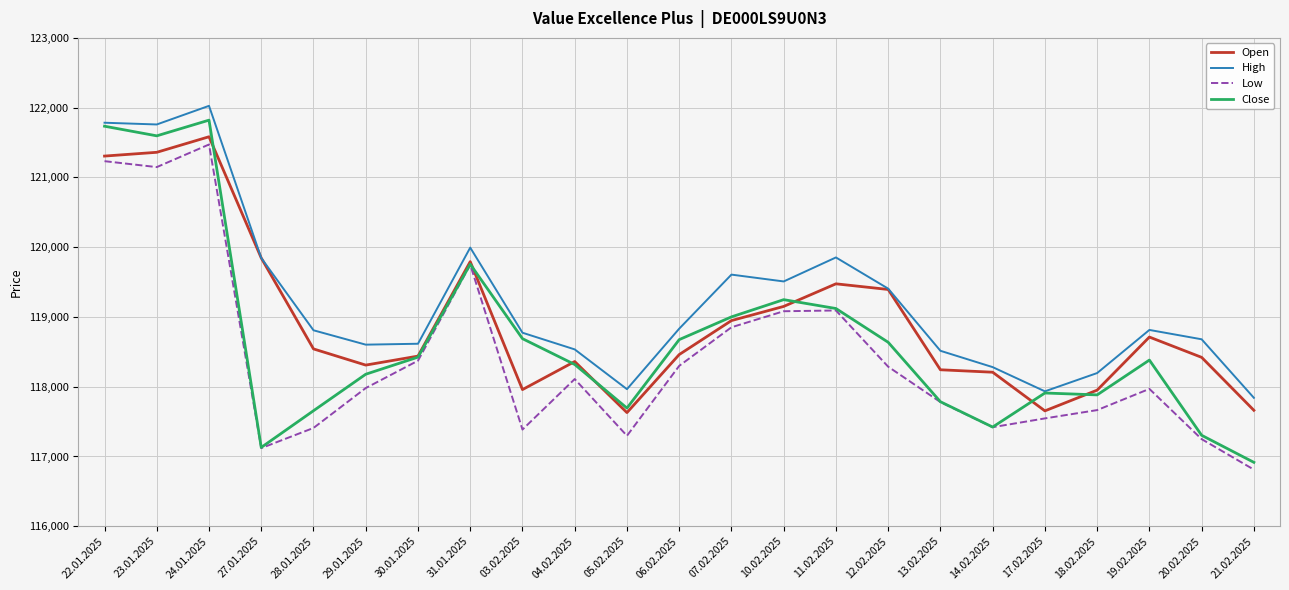

What is the greatest value displayed?

122026